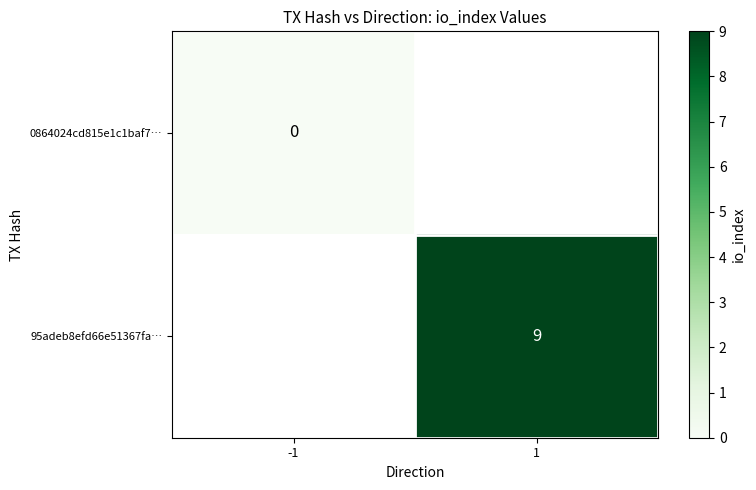

At how many categories does at least one series exceed 8?

1